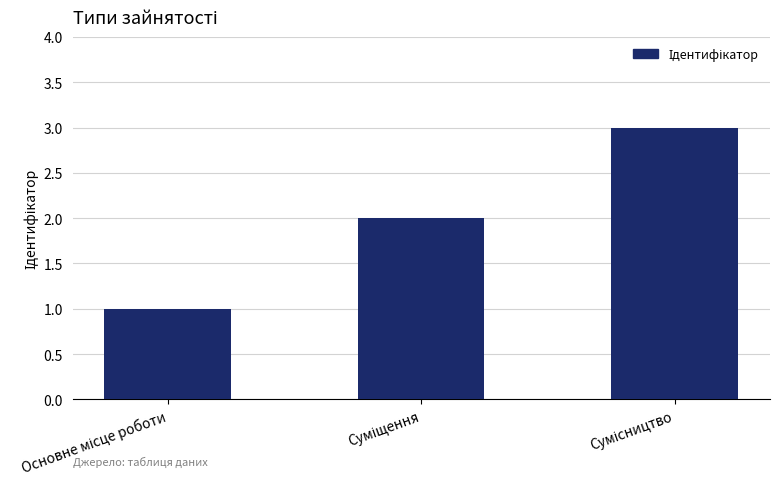

What is the greatest value displayed?

3